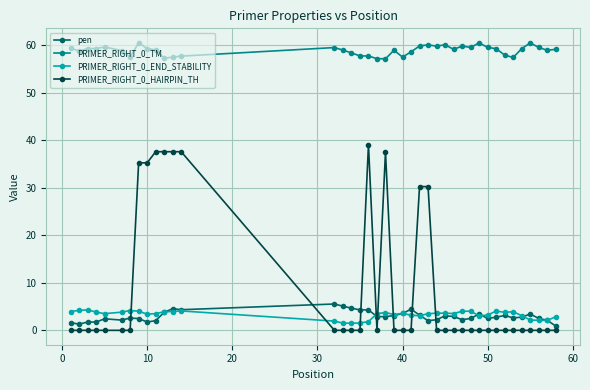

Which series has the largest total across all categories?

PRIMER_RIGHT_0_TM